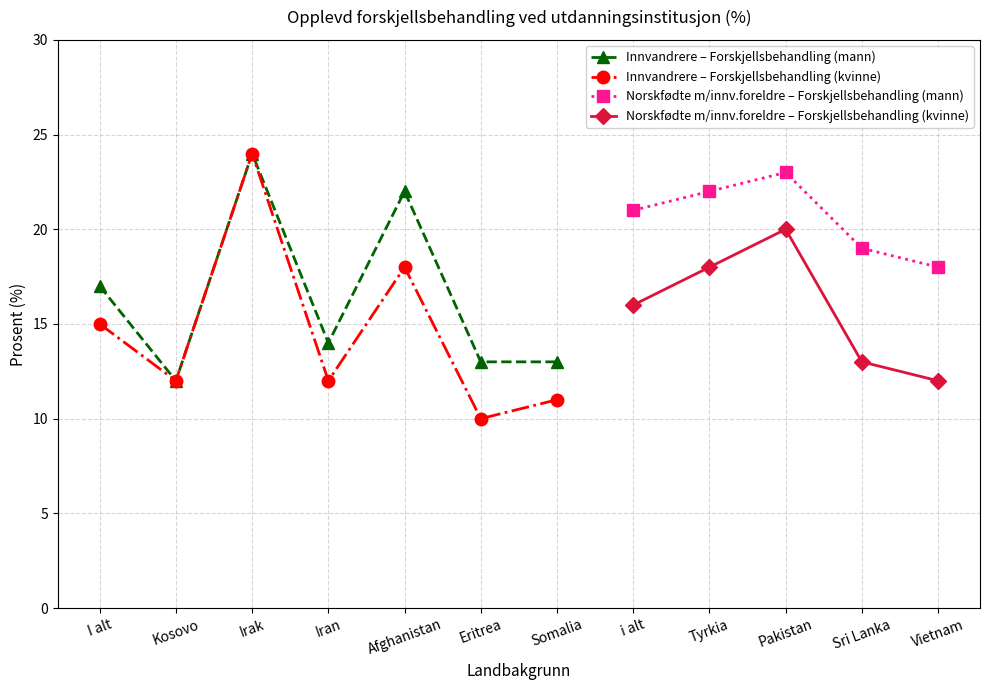

At which category does Innvandrere – Forskjellsbehandling (mann) reach its first local valley?

Kosovo